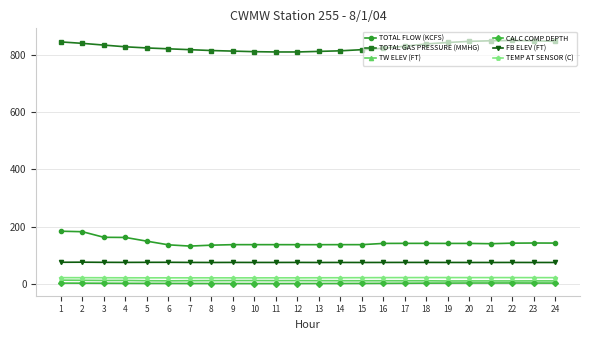

True or false: TEMP AT SENSOR (C) and CALC COMP DEPTH cross at least once.

False